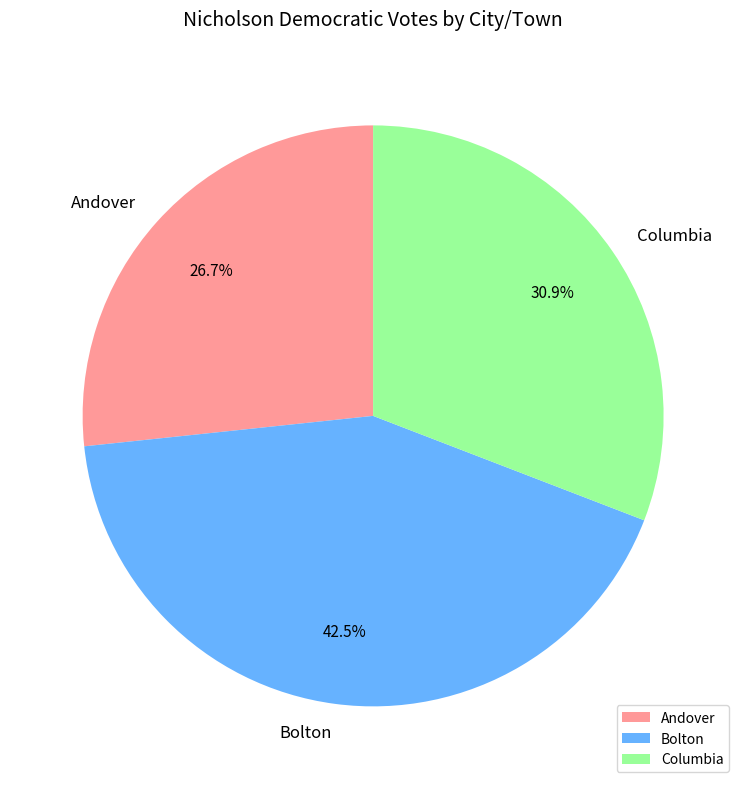

What is the smallest slice in the pie chart?

Andover